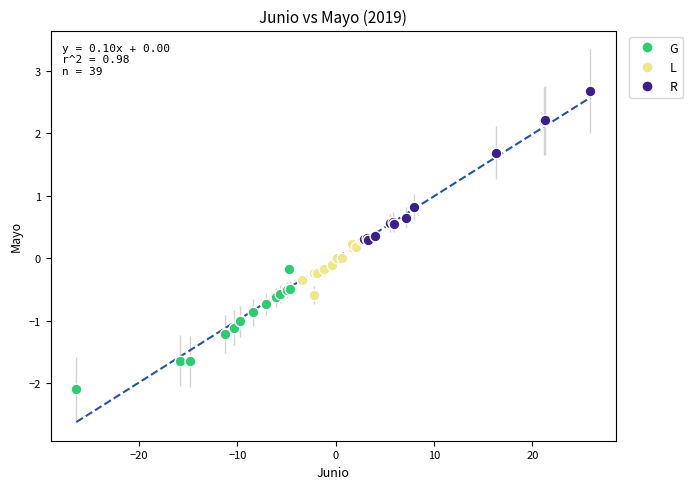

Which series has the widest spread of Y values?

R